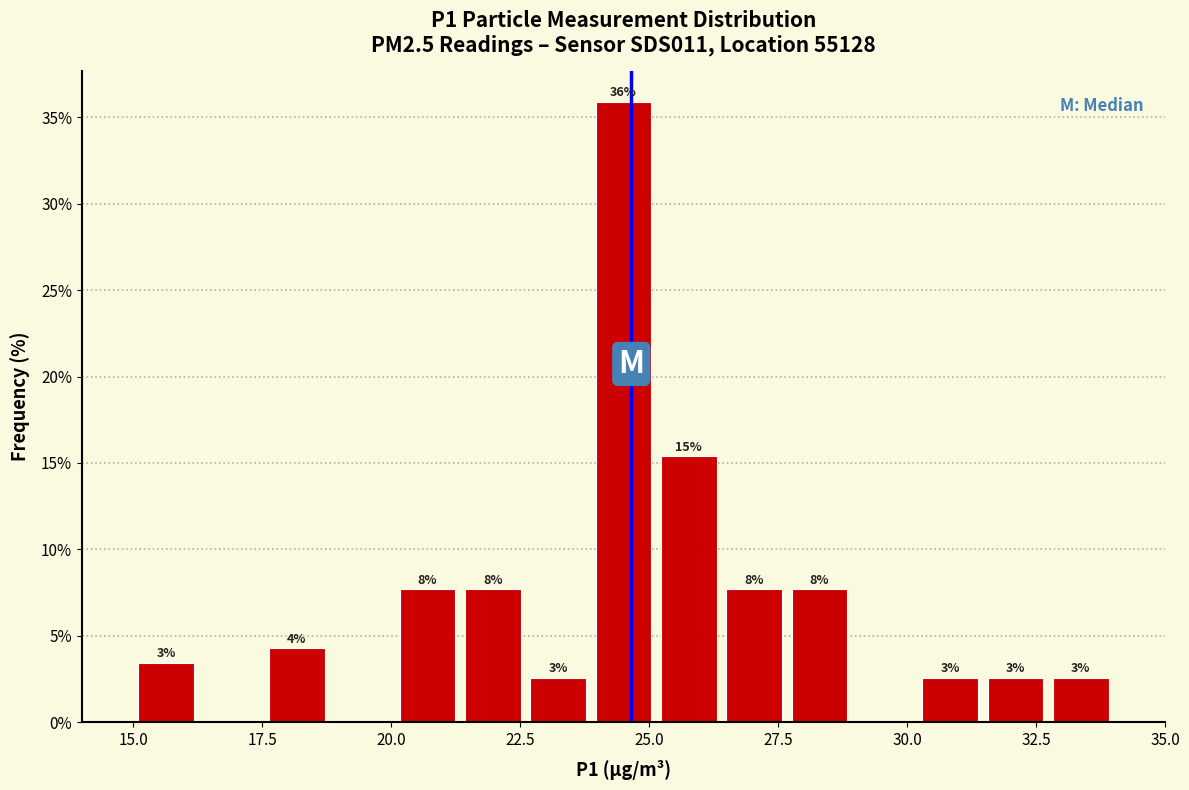

Read against the x-axis, roughly where is the centre of the tallest bar?

24.5